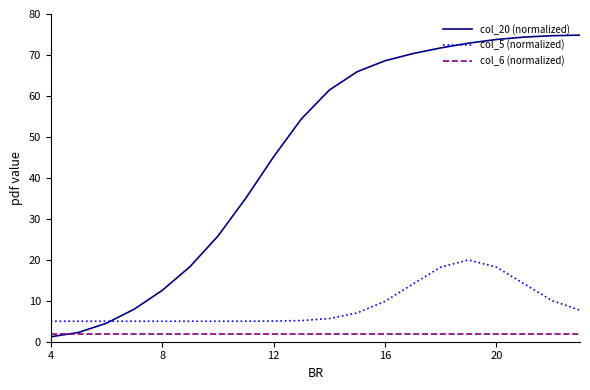

True or false: col_5 (normalized) and col_6 (normalized) cross at least once.

False